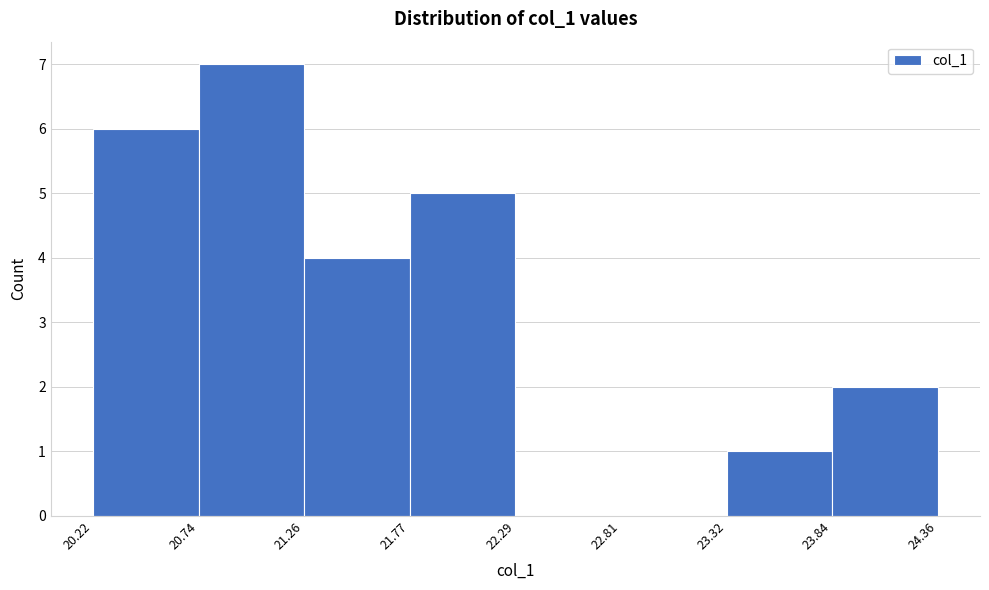

Which range on the x-axis has the tallest bar?

20.74 to 21.26